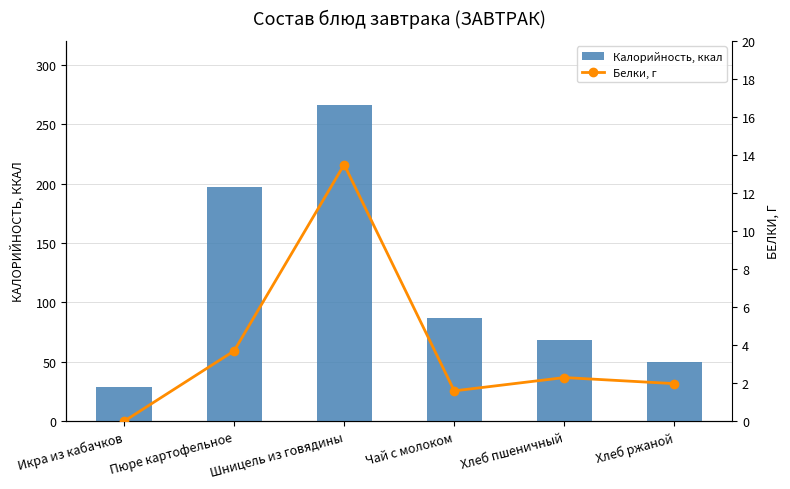

What are all the series names shown in the legend?

Калорийность, ккал, Белки, г